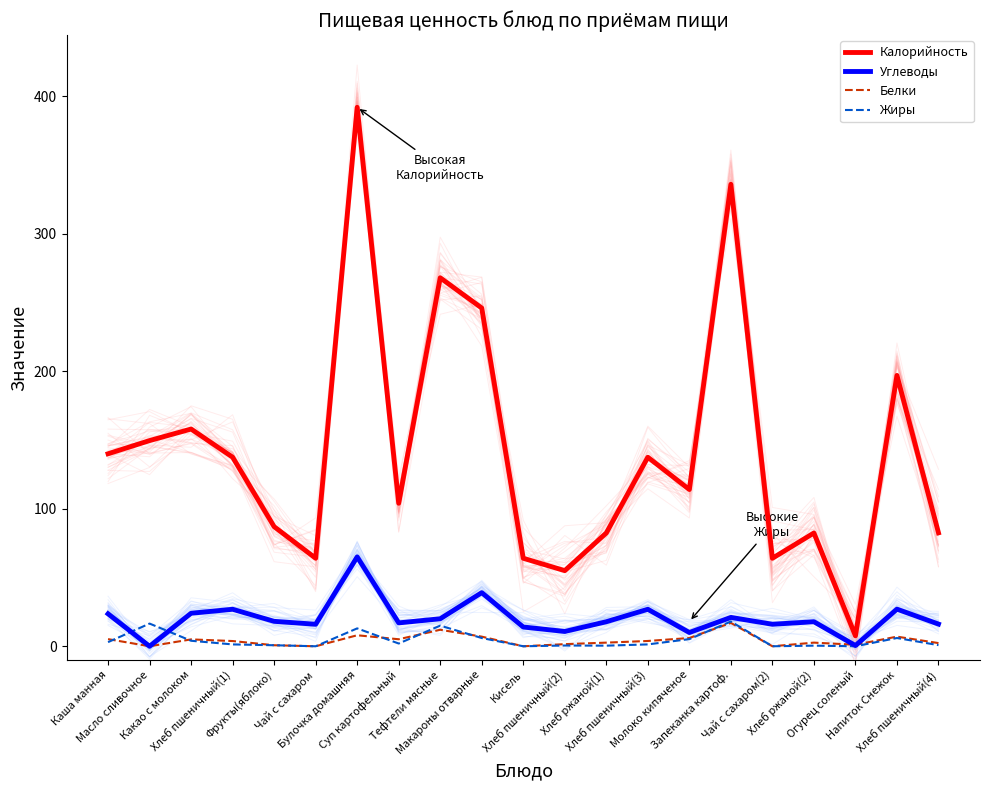

The value of Белки at Какао с молоком is 8.2. True or false?

False